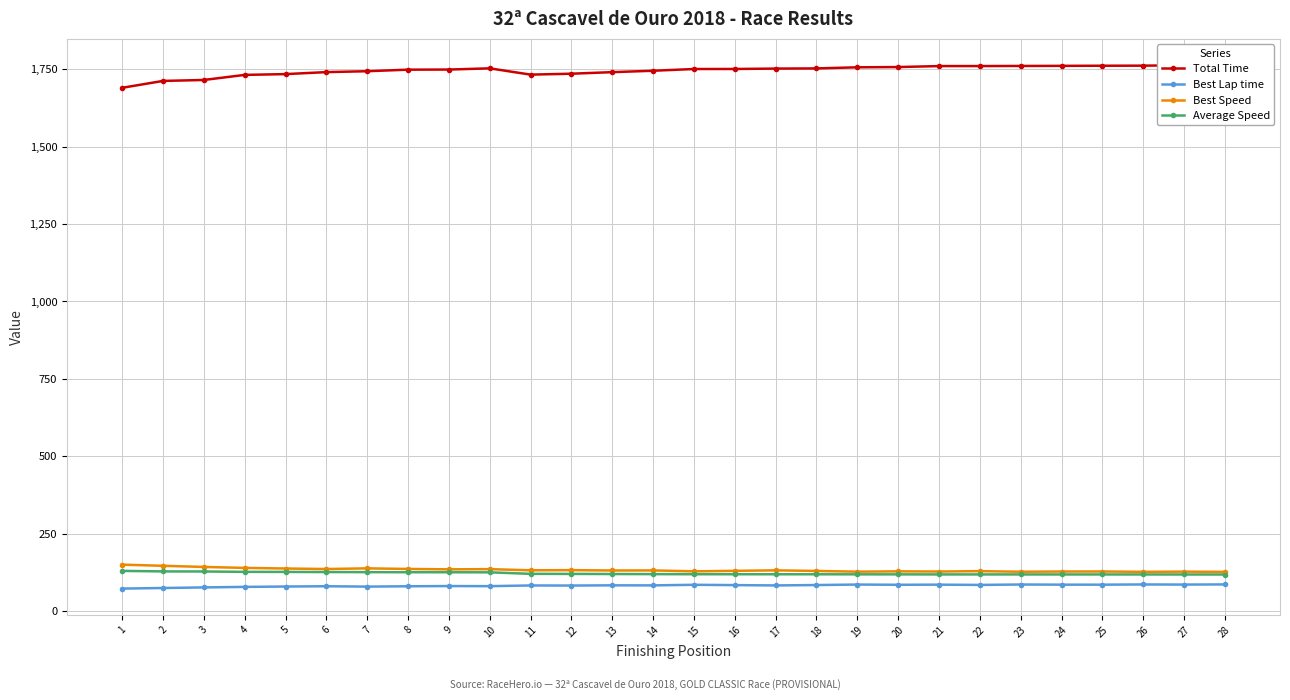

What is the sum of the Best Lap time values at 16 and 24?

170.2